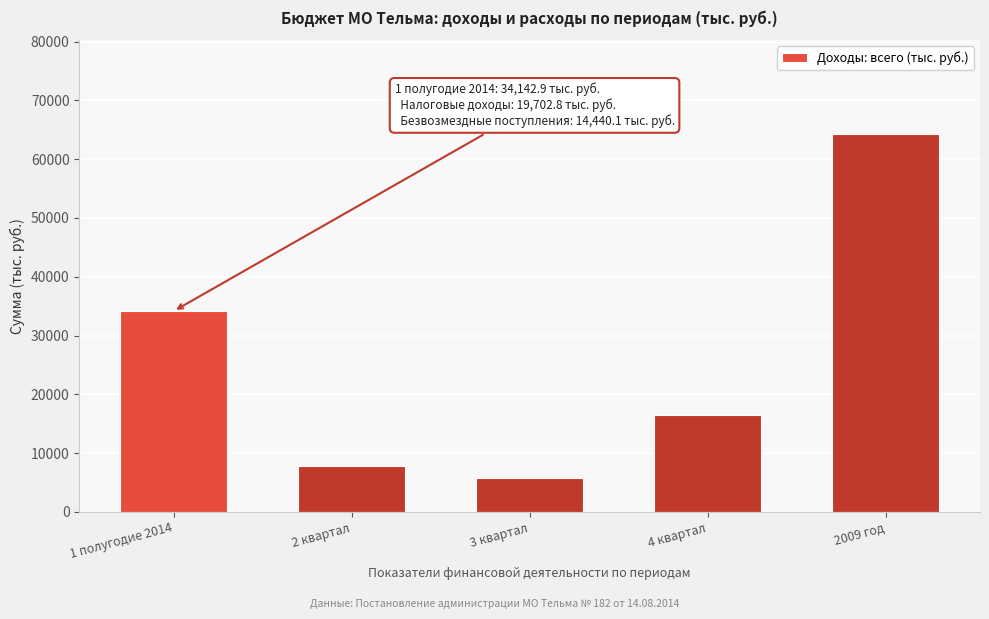

Reading left to right, extract all data points from this chart.

34142.9	7862.5	5682.7	16508.6	64196.7